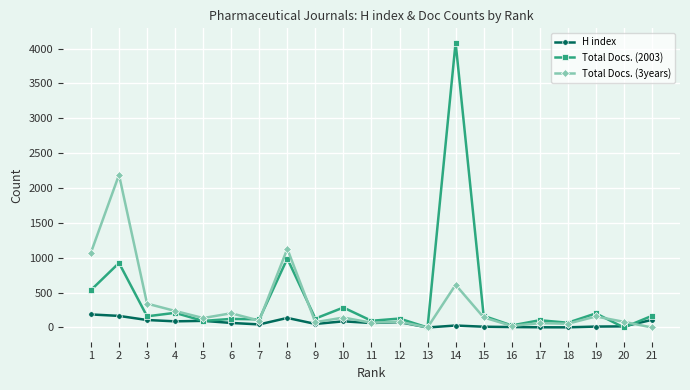

What is the value of the Total Docs. (3years) point at the 5th from the left?

135